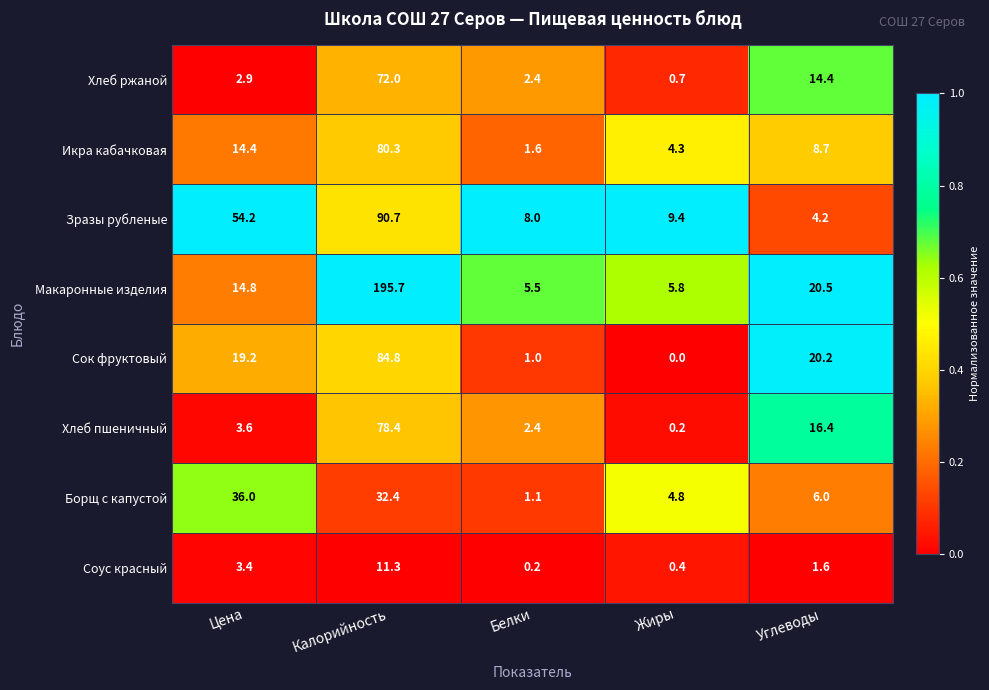

At which category is the sum across all series the highest?

Калорийность